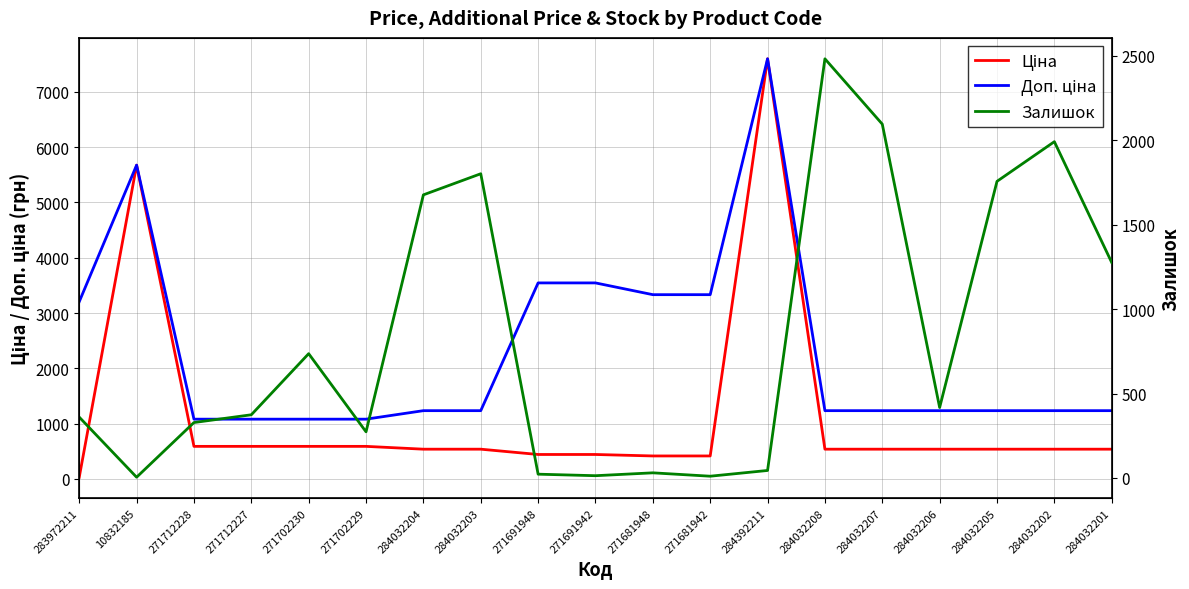

What is the difference between the maximum and minimum values in the Доп. ціна series?

6514.9